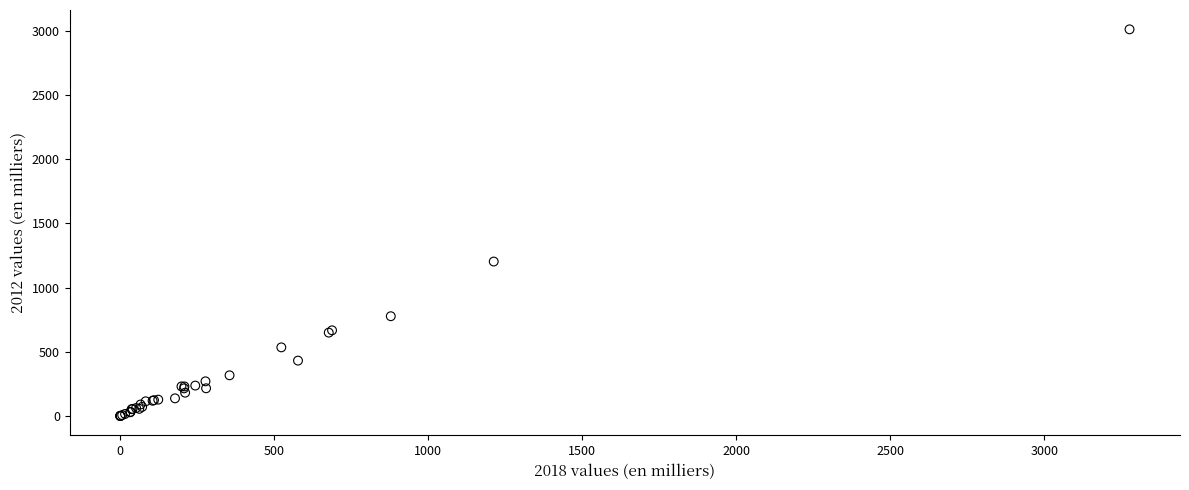

What Y value in the scatter plot is closest to 1505?

1203.3